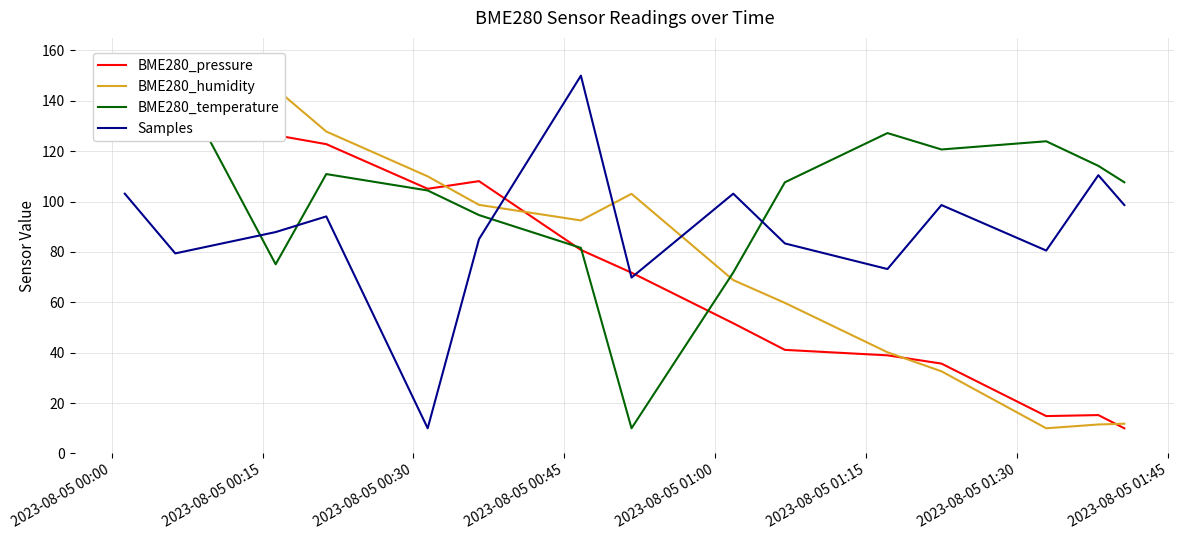

What is the lowest value of the Samples series?

10.0